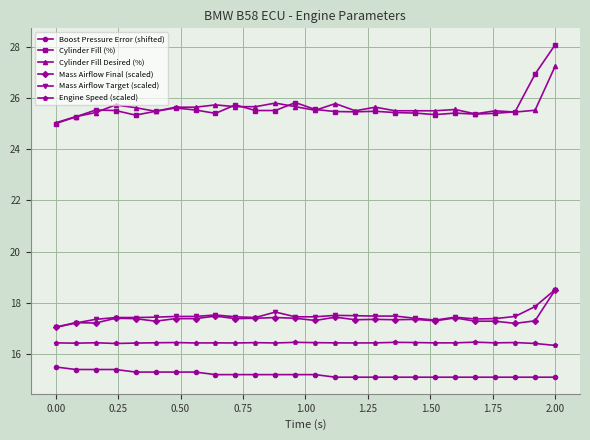

Which series has the largest range (max minus min)?

Cylinder Fill (%)